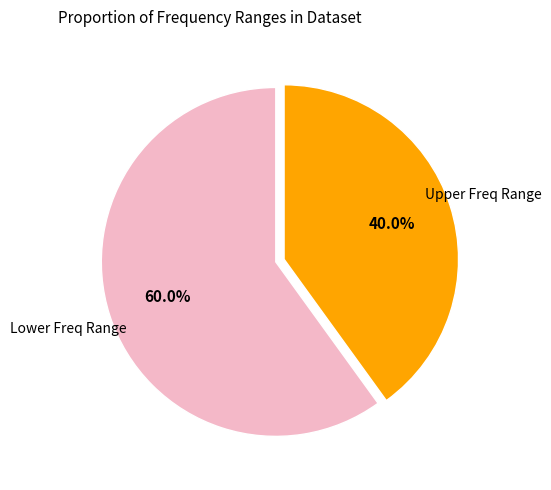

Is there any slice that represents more than half of the pie?

Yes